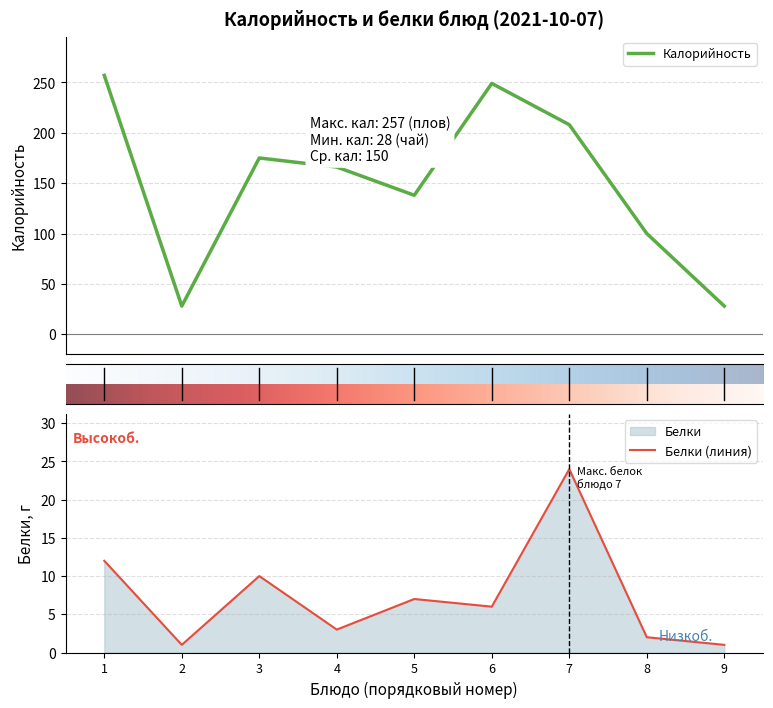

What is the minimum value for Калорийность?

28